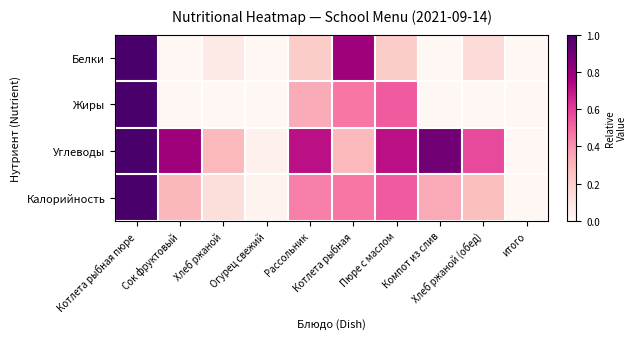

How many data points does each series have?

10